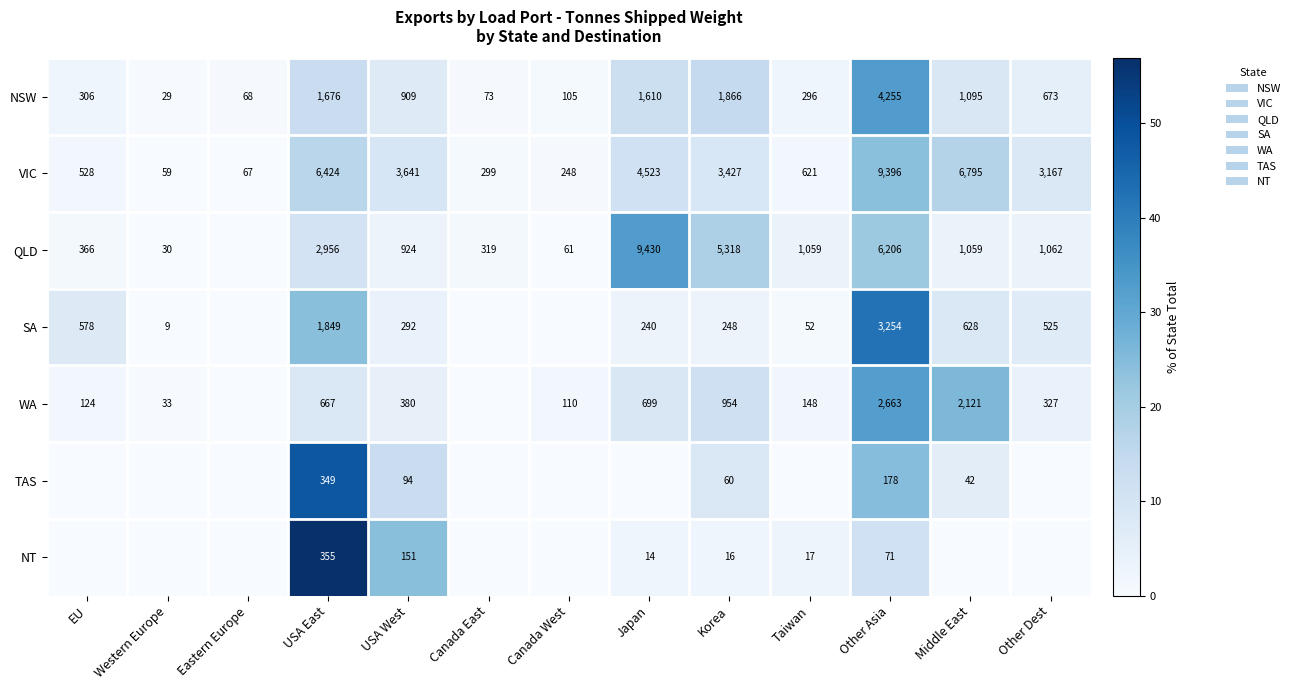

The SA series shows 1284 at USA East. True or false?

False